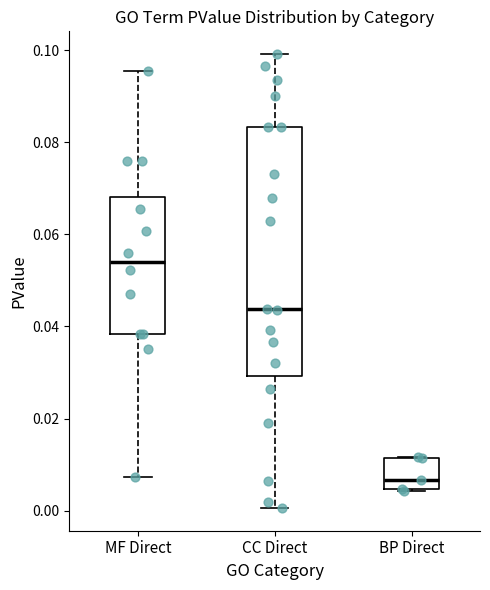

Reading left to right, transcribe this box plot: for each box, give where its median line is, the range the box spans, and where its two whiskers end, as read against the y-axis. The values are not printed on the chart, so give them approximately, as read against the axis.

MF Direct: median 0.054, box 0.038 to 0.068, whiskers 0.008 to 0.096
CC Direct: median 0.044, box 0.030 to 0.084, whiskers 0.000 to 0.100
BP Direct: median 0.006, box 0.004 to 0.012, whiskers 0.004 to 0.012